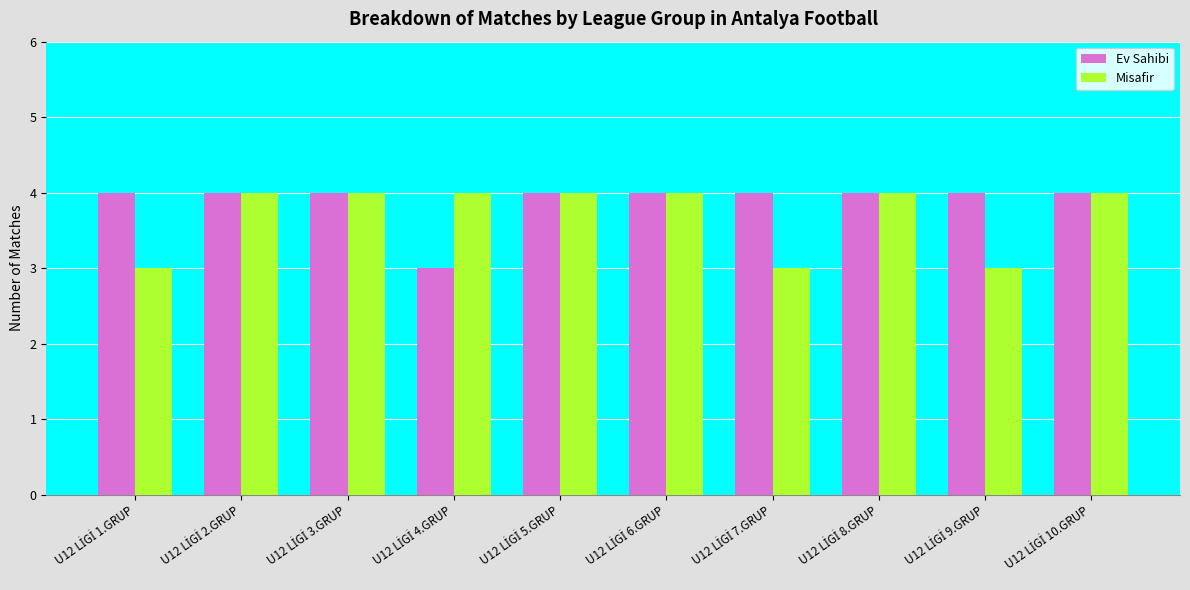

What is the minimum value for Ev Sahibi?

3